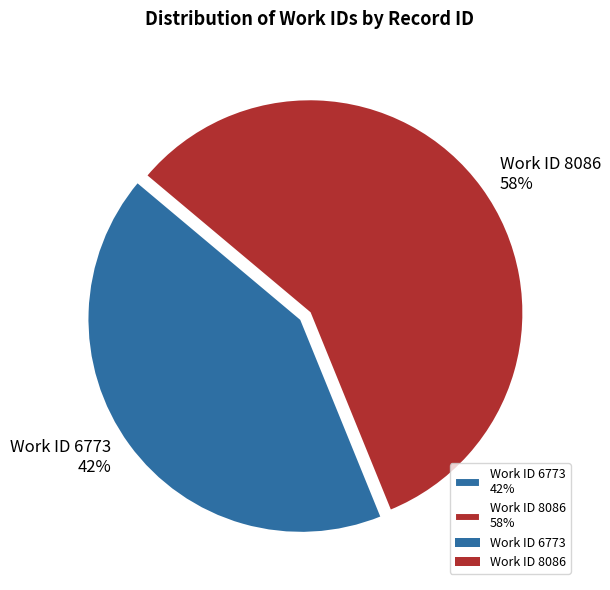

Combined, do Work ID 8086 58% and Work ID 6773 42% account for over 50%?

Yes